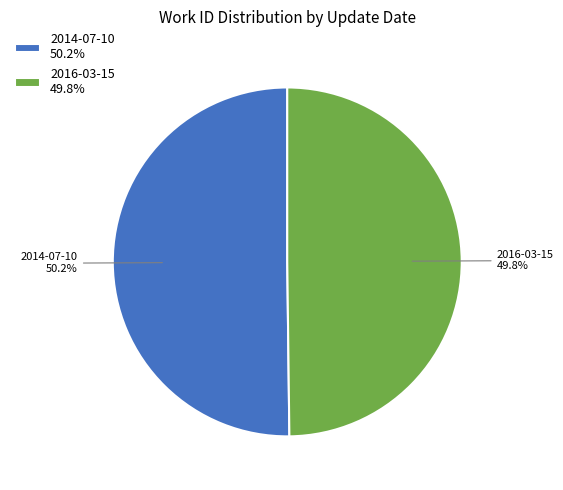

The 2014-07-10 slice represents 50% of the pie. True or false?

True